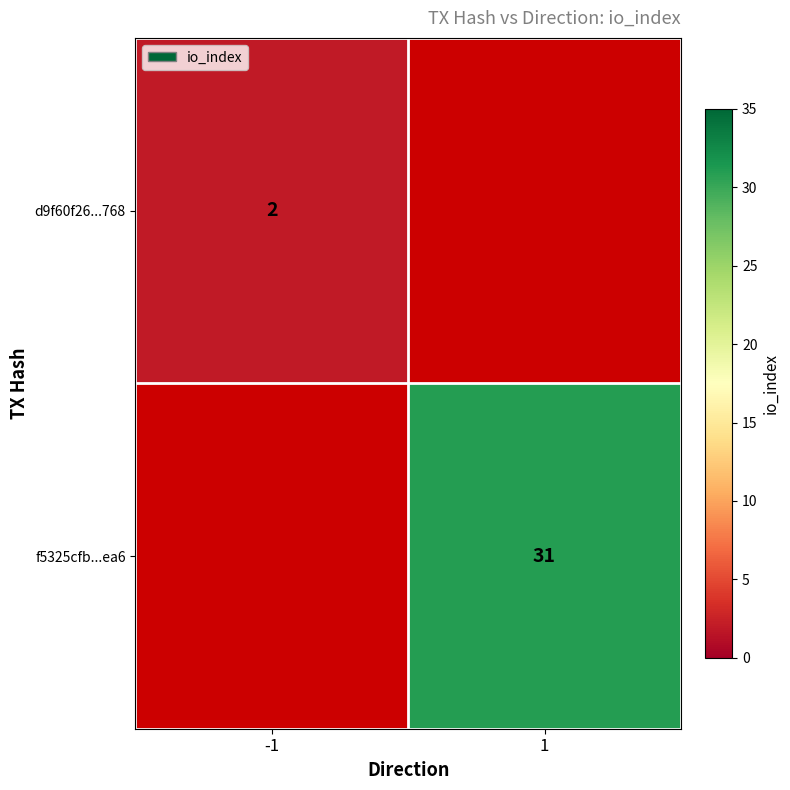

The value of f5325cfb...ea6 at 1 is 31. True or false?

True